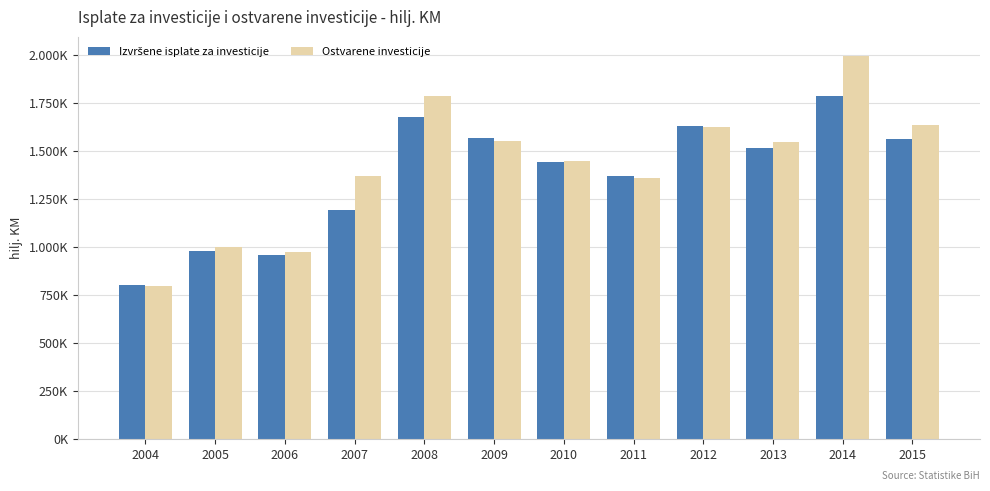

Which series has the widest spread of values?

Ostvarene investicije